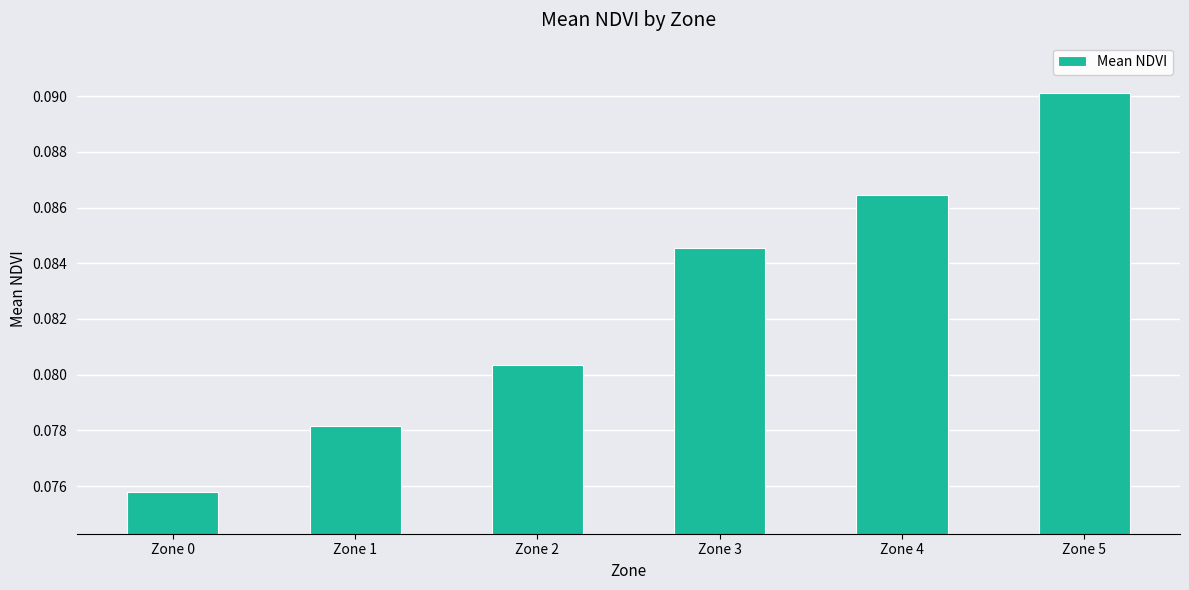

At which category does the chart reach its peak across all series?

Zone 5